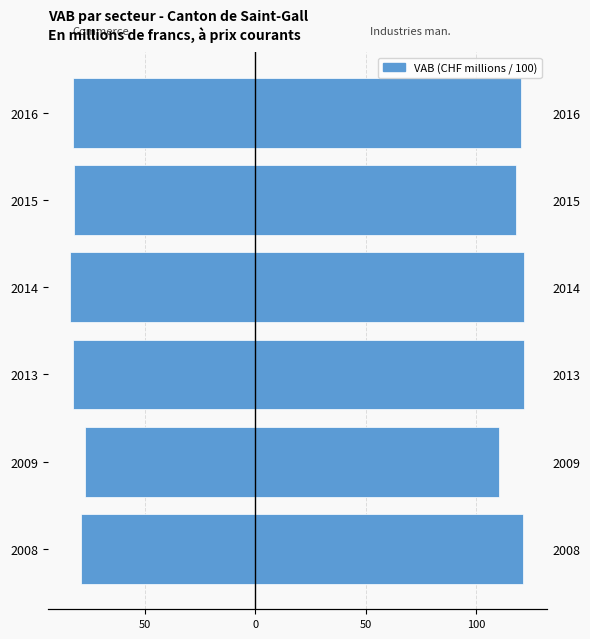

Is it true that Industries manufacturières equals 203.7 at 2014?

False